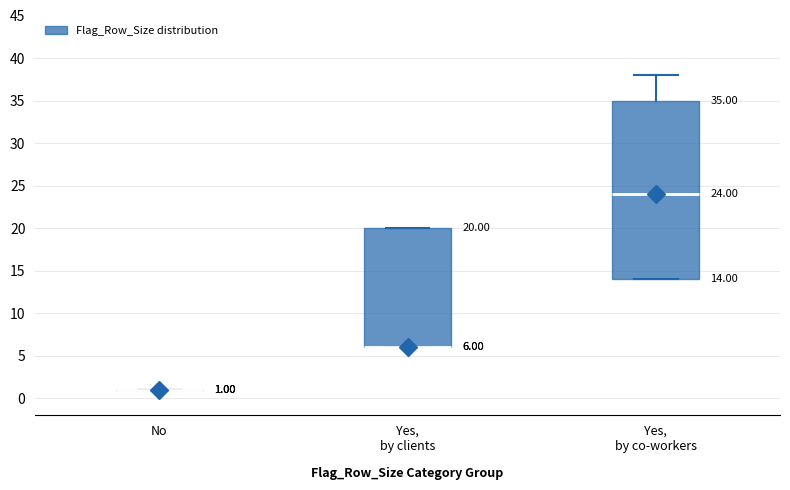

Which box is the tallest, from its lower edge to its upper edge?

Yes, by co-workers